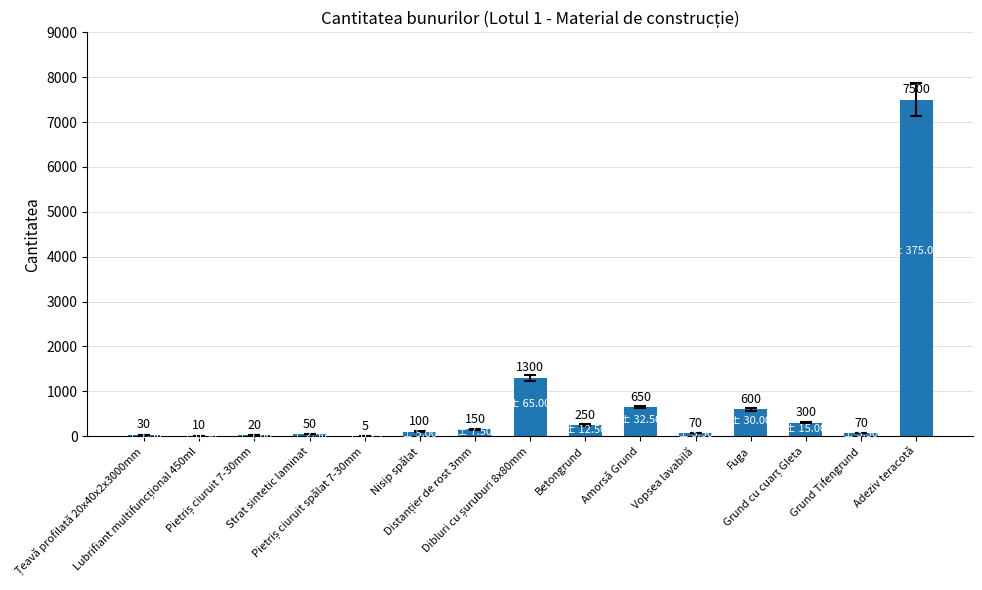

What is the maximum value shown in the chart?

7500